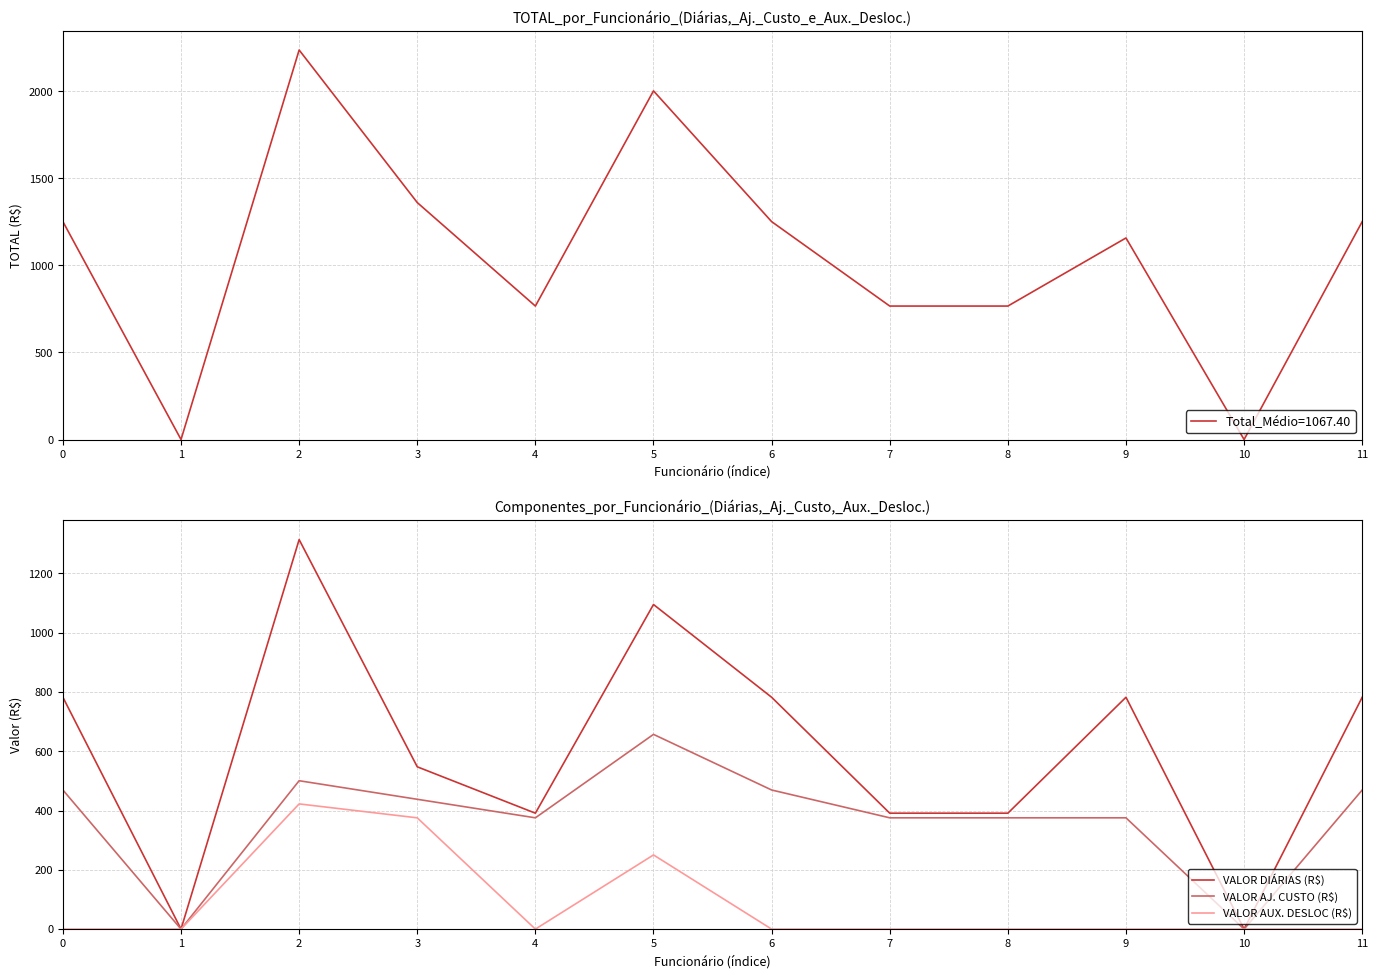

What is the difference between the VALOR AJ. CUSTO (R$) values at 11 and 8?

93.8